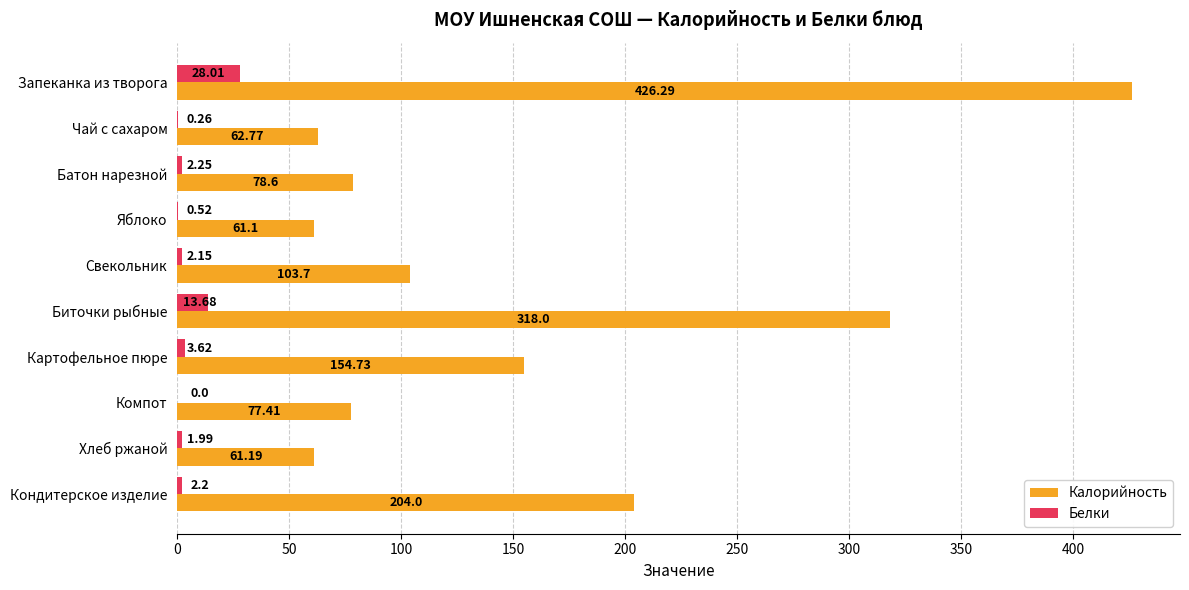

At which category is the sum across all series the highest?

Запеканка из творога